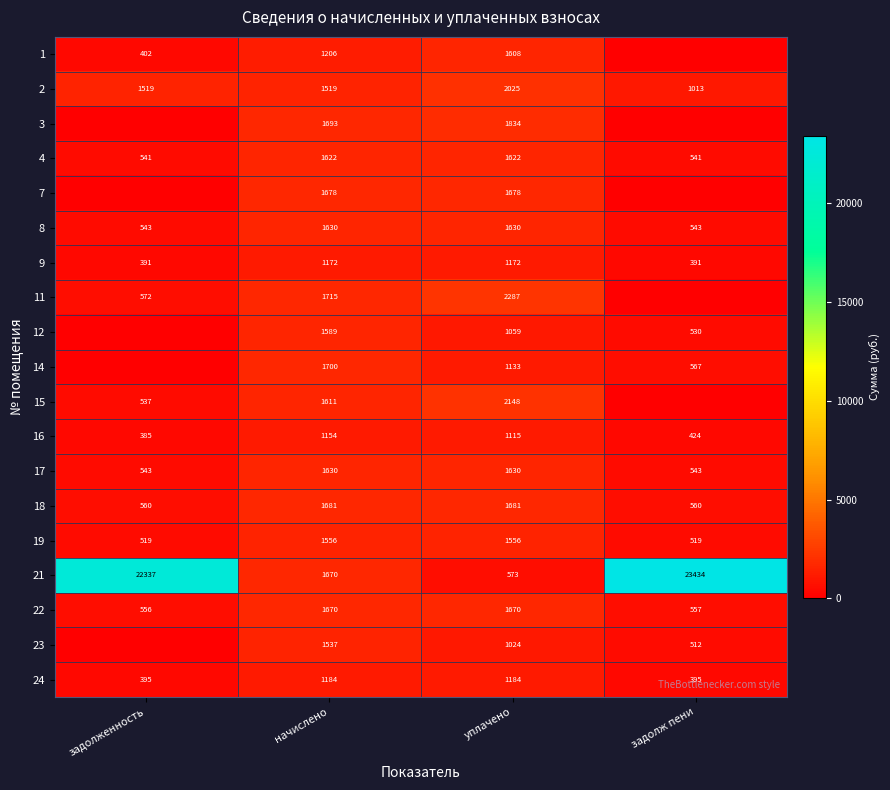

What is the sum of the 18 values at задолженность and начислено?

2241